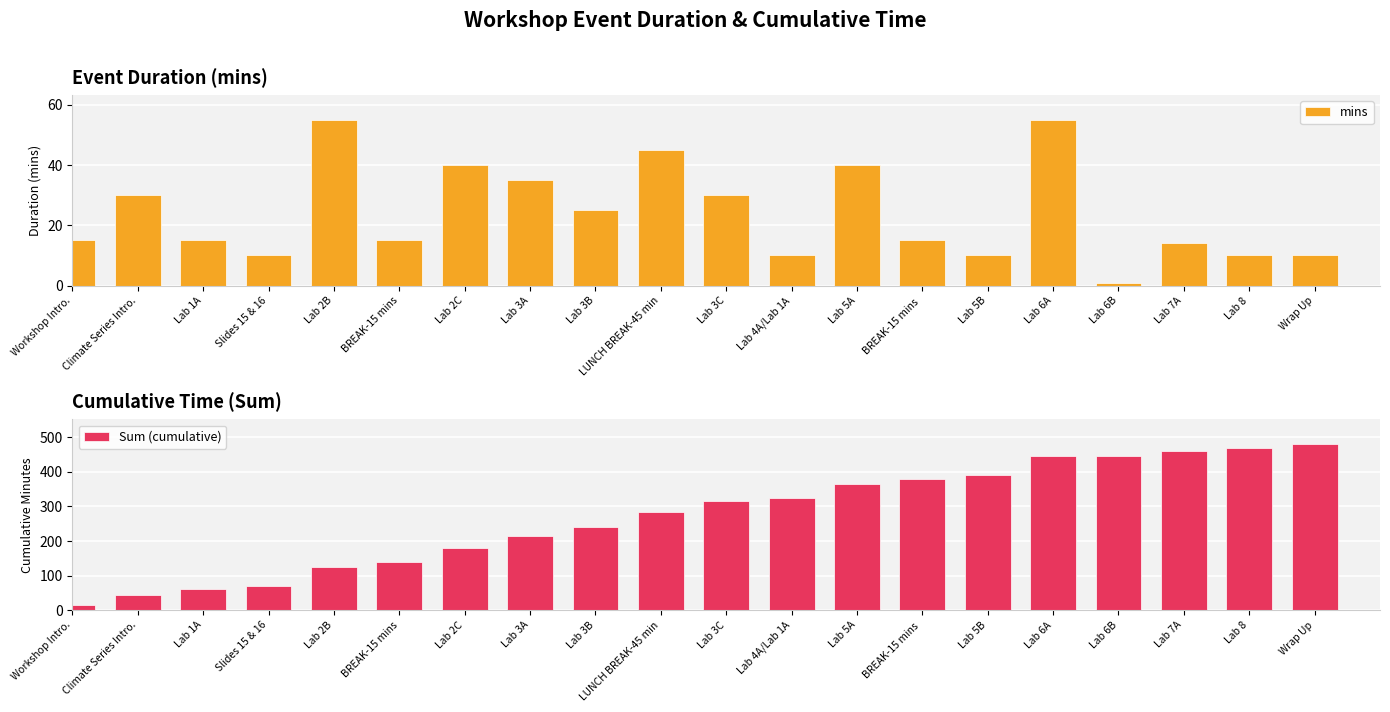

True or false: Sum (cumulative) has a value of 180 at Lab 2C.

True